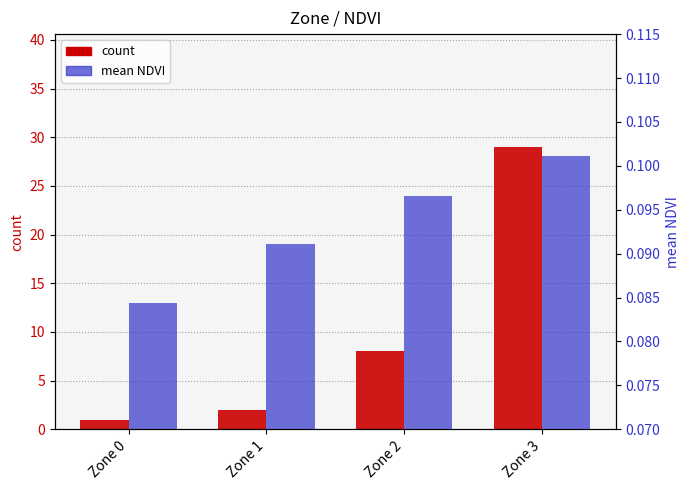

What is the difference between the second highest and minimum values in the count series?

7.0